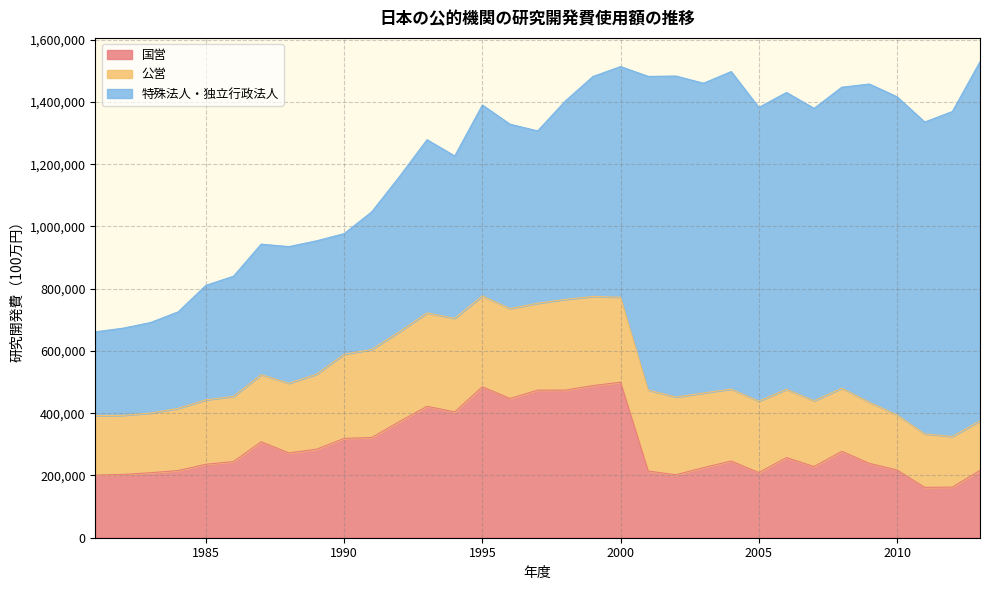

True or false: 国営 has more than 1 points higher than both neighbors.

True